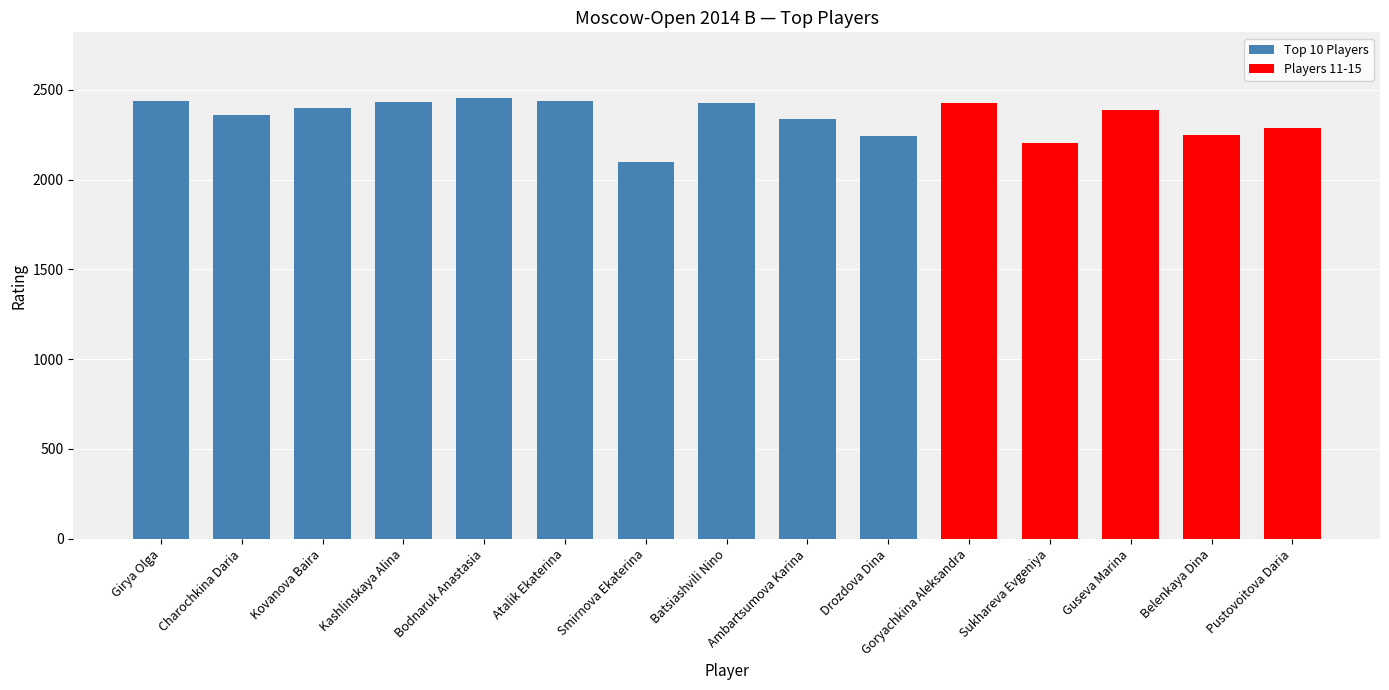

What is the difference between the maximum and minimum values?

357